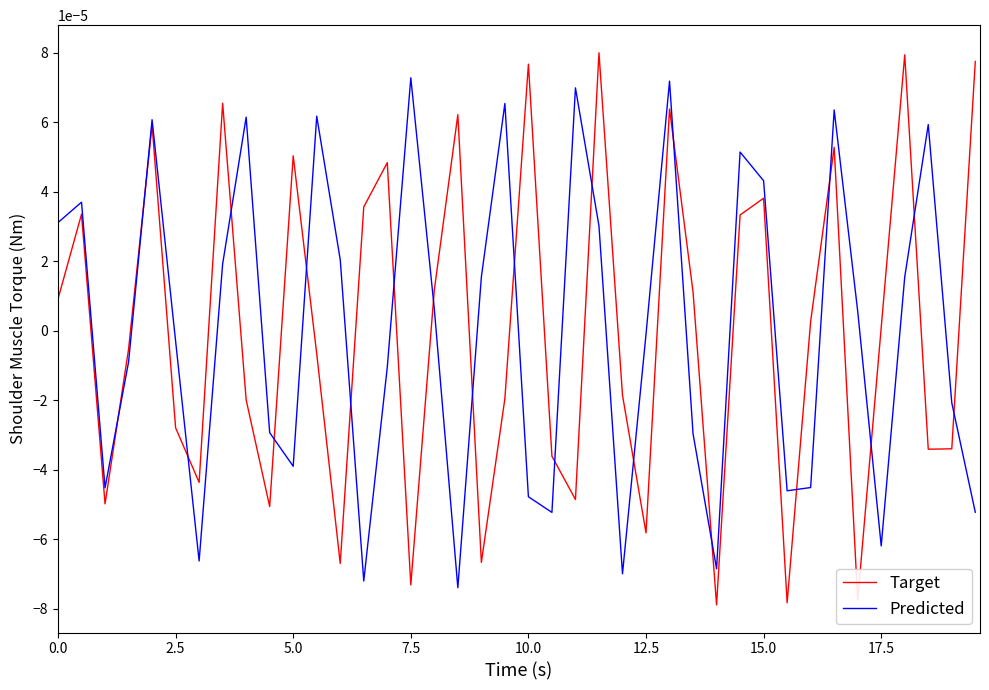

How many interior local peaks does the Target series have?

12